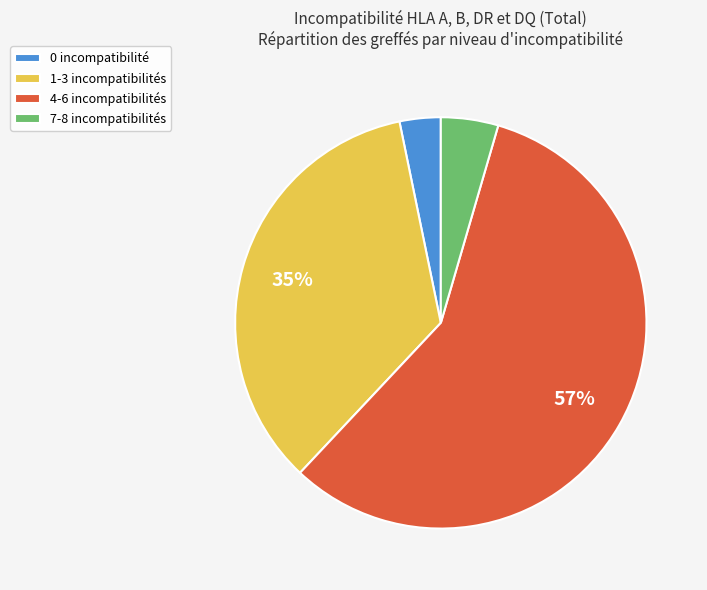

To the nearest percent, what is the combined percentage of 4-6 and 1-3?

92%